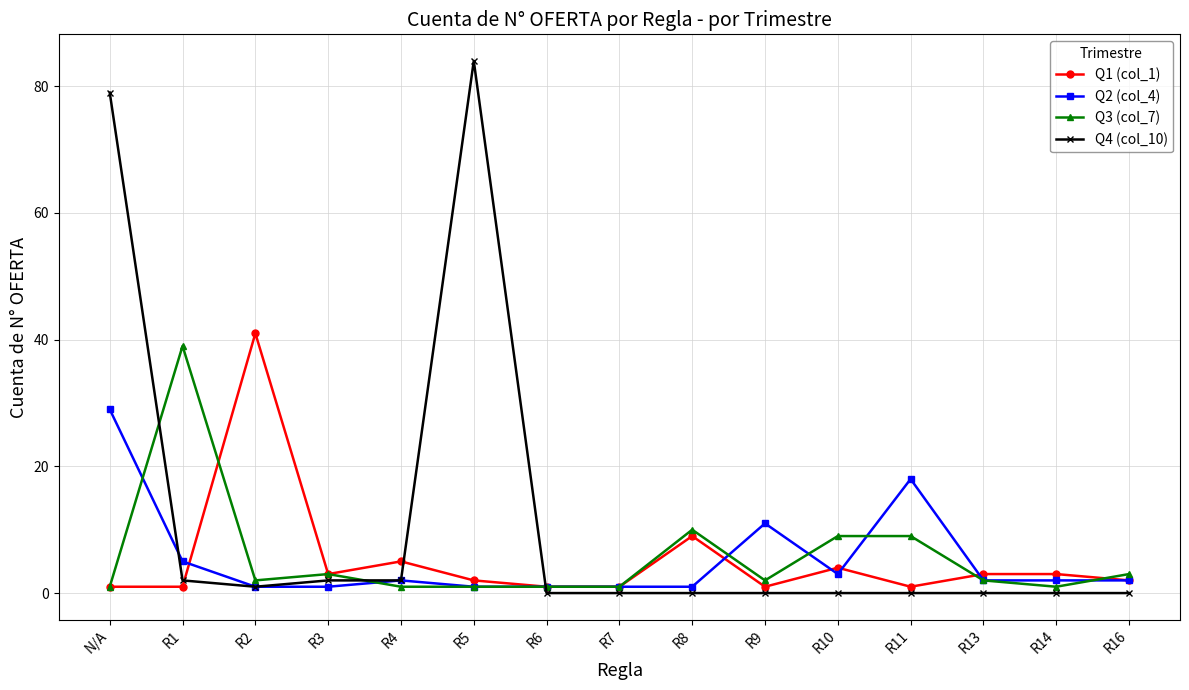

What are all the series names shown in the legend?

Q1 (col_1), Q2 (col_4), Q3 (col_7), Q4 (col_10)